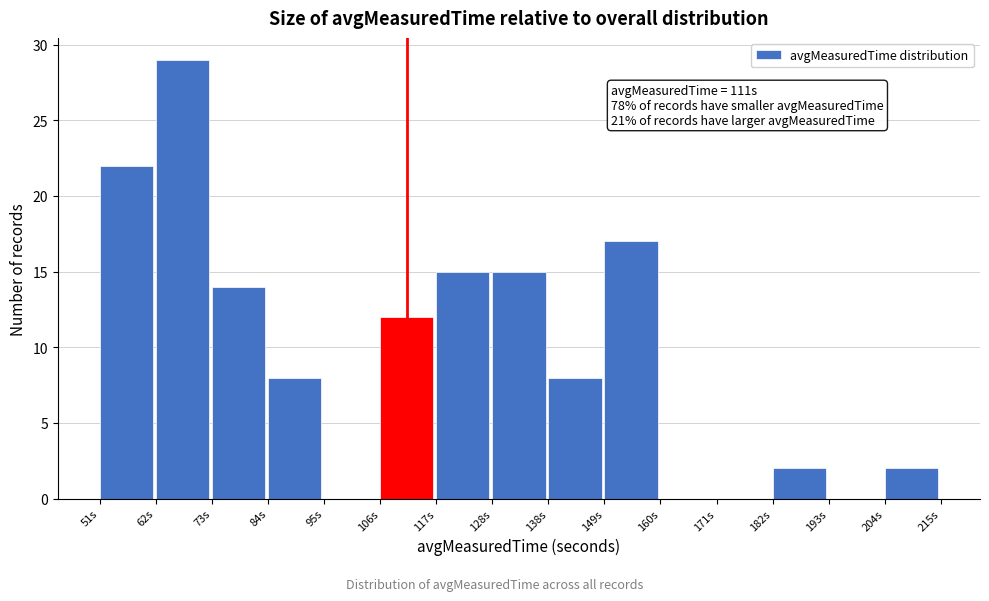

Which range on the x-axis has the tallest bar?

62 to 72